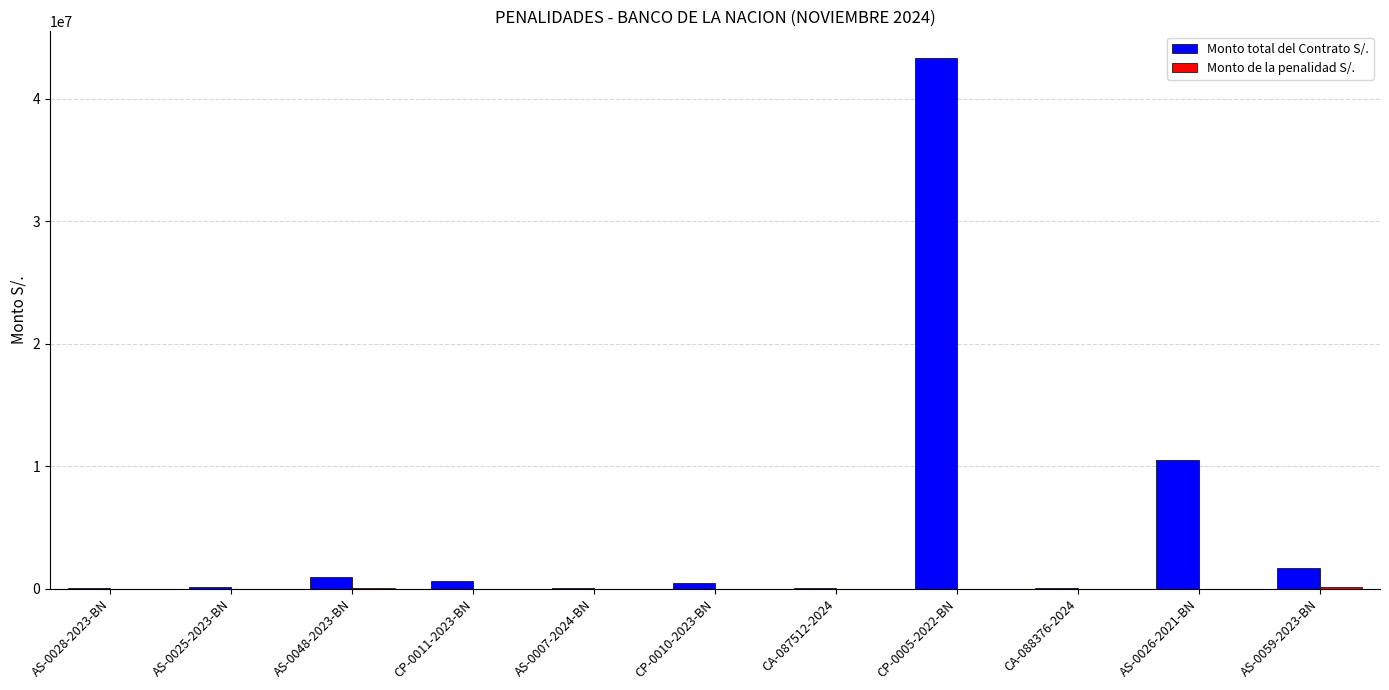

Which series changed the most between CP-0005-2022-BN and AS-0059-2023-BN?

Monto total del Contrato S/.